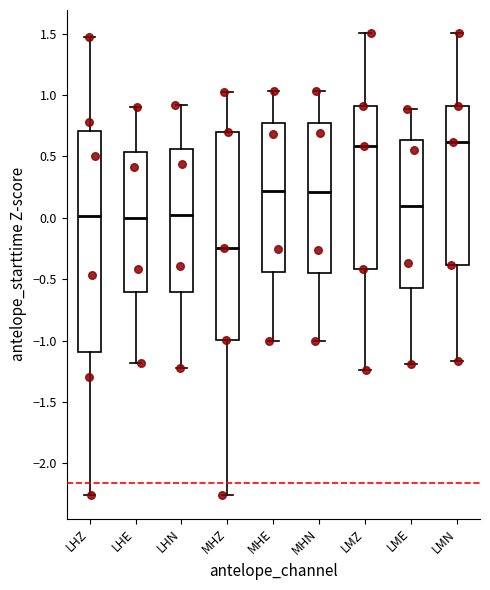

Where does the median line of the box for MHZ sit on the y-axis? The values are not printed on the chart, so give them approximately, as read against the axis.

-0.25